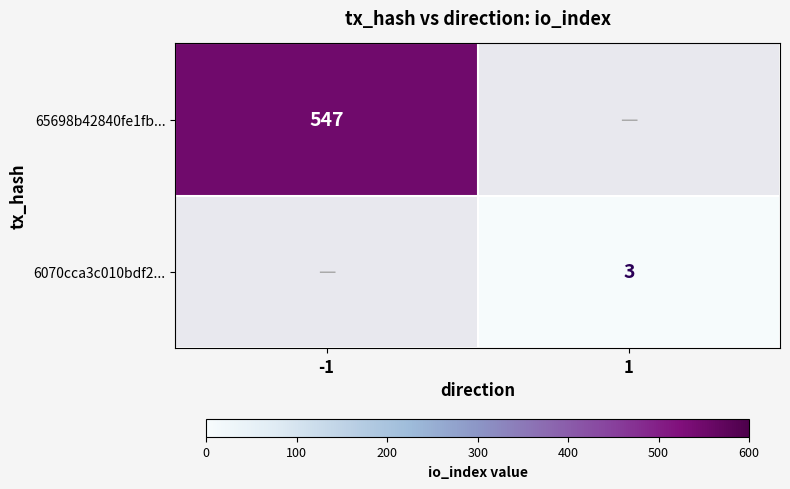

Is the value of 65698b42840fe1fb... at -1 greater than the value of 6070cca3c010bdf2... at 1?

Yes